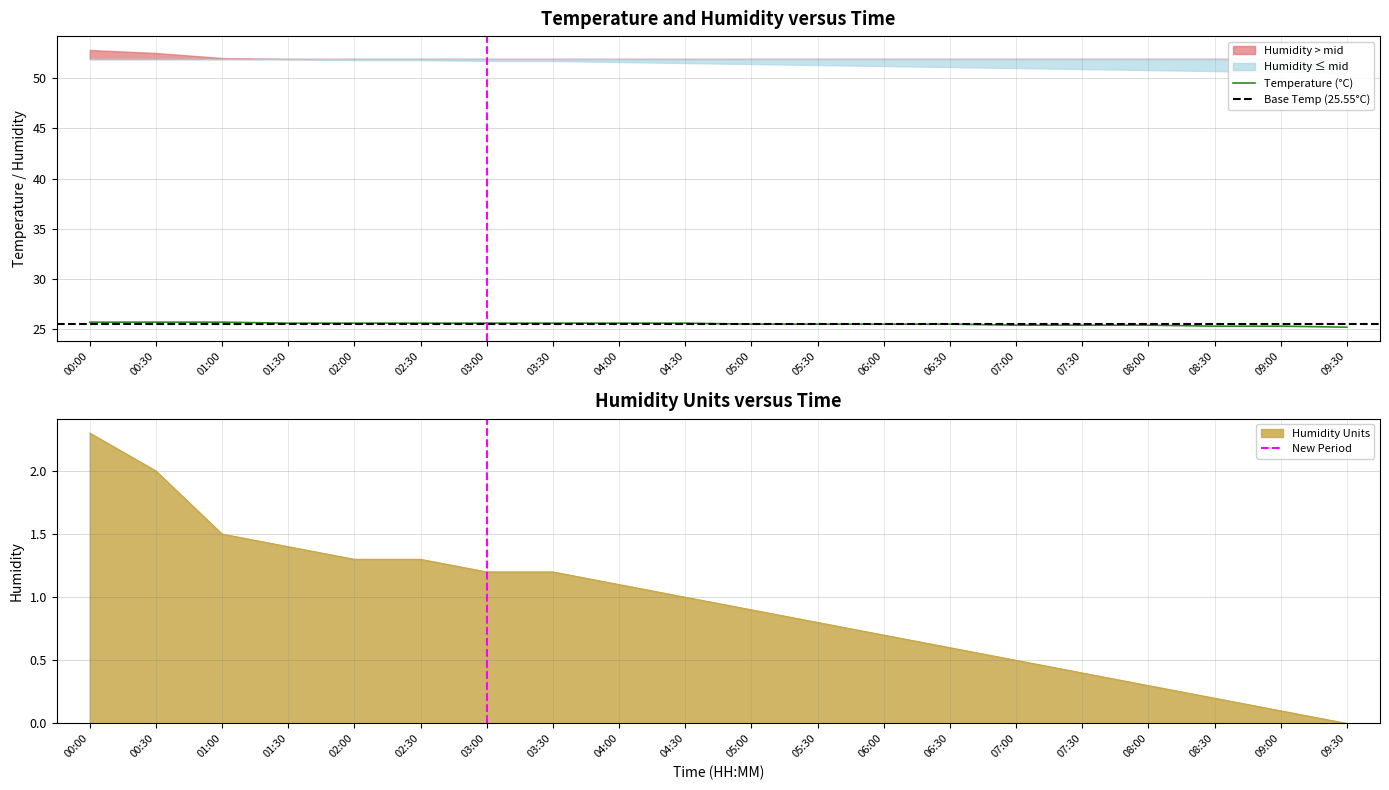

Is it true that humidity equals 0.2 at 08:30?

True